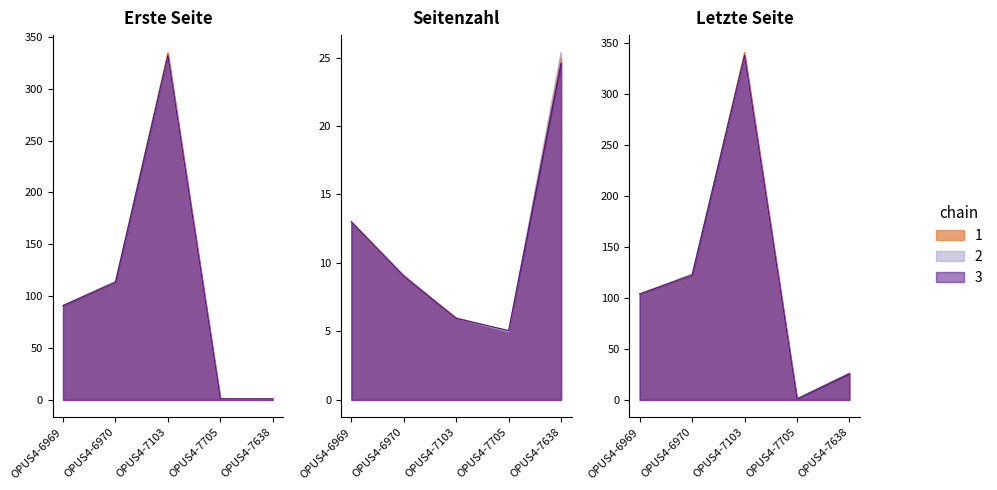

How many lines are shown in the chart?

3